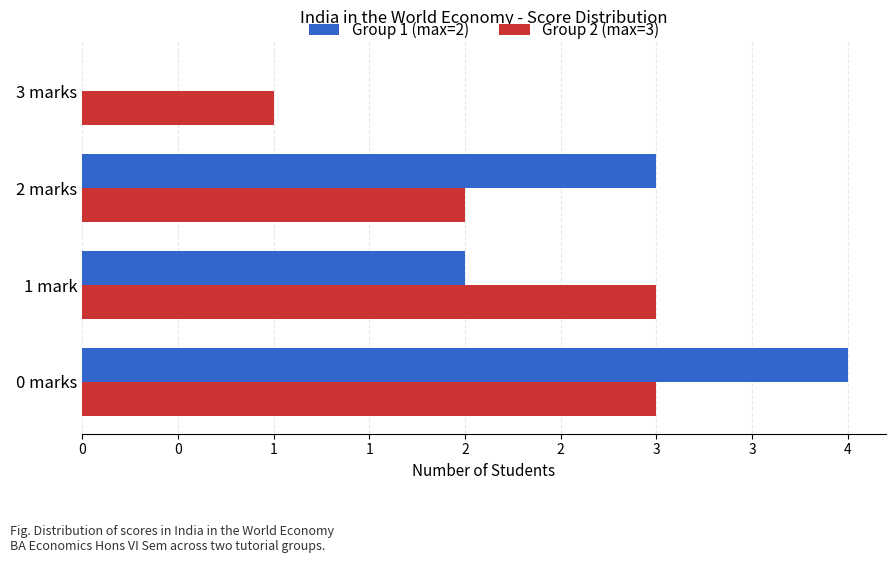

Reading left to right, extract all data points from this chart.

Group 1 (max=2): 4	2	3	0
Group 2 (max=3): 3	3	2	1